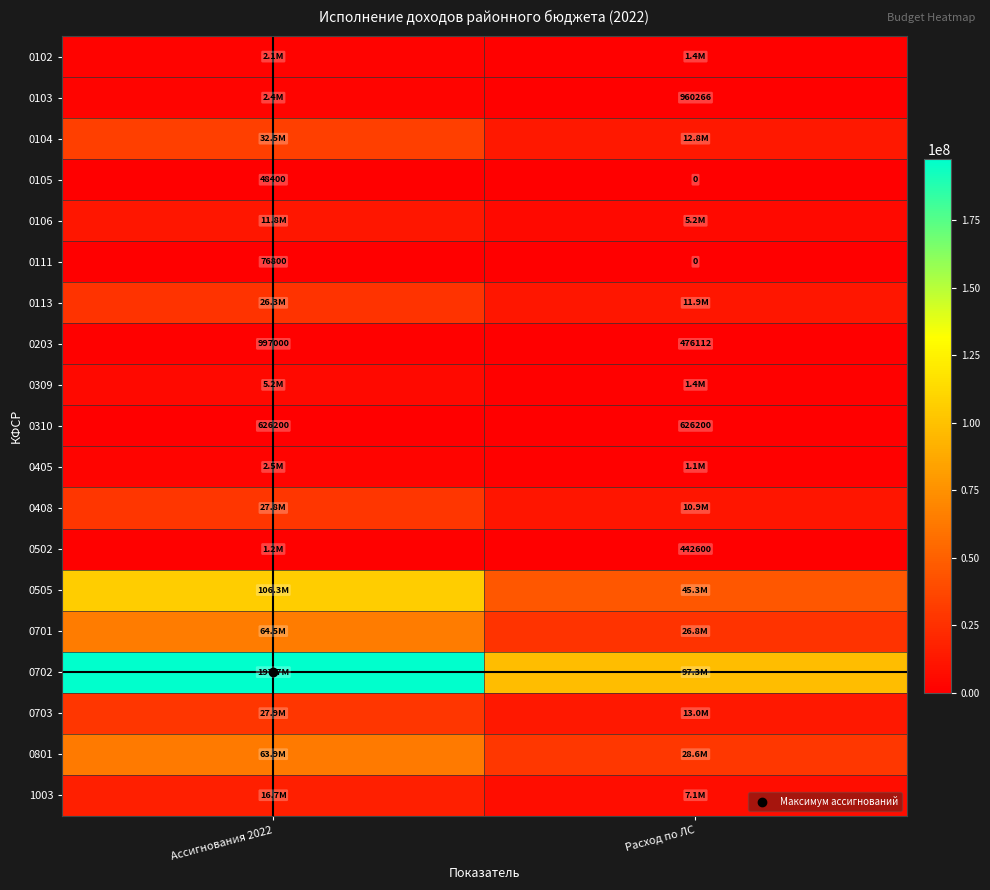

What is the total value across all series at Расход по ЛС?

265175258.1